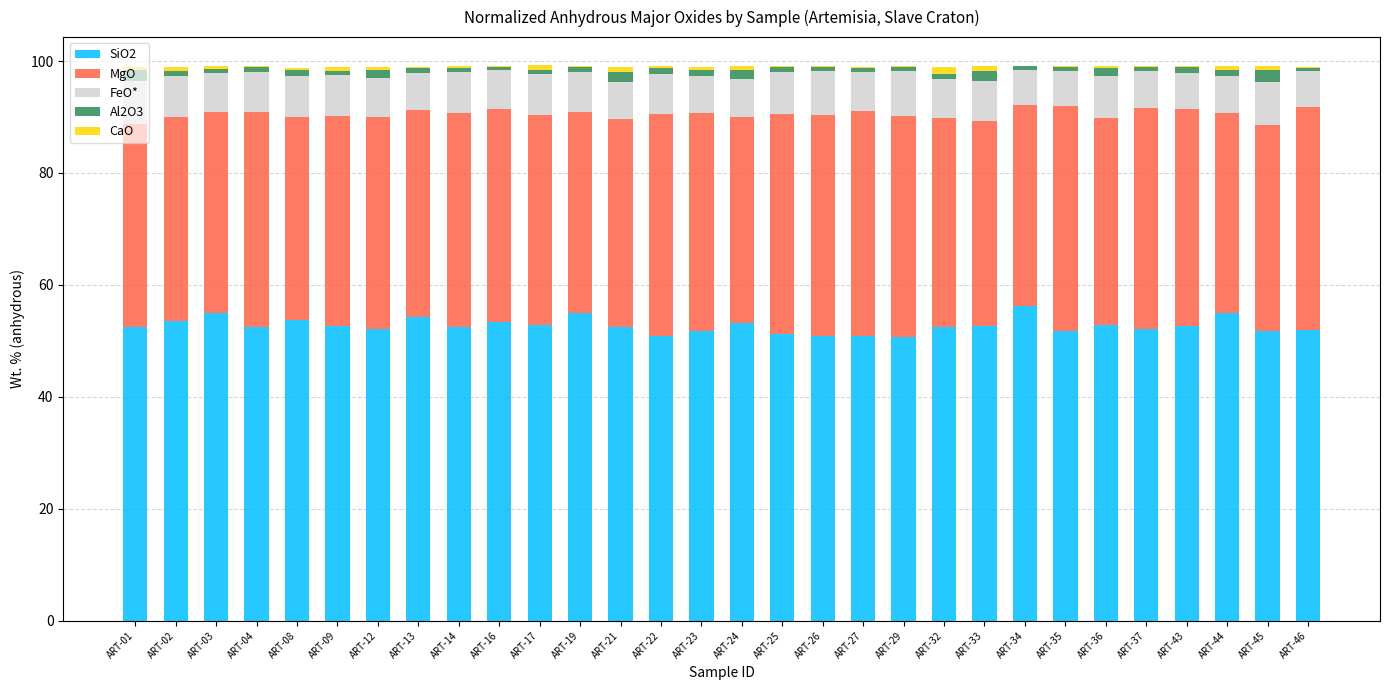

What is the highest value of the SiO2 series?

56.2